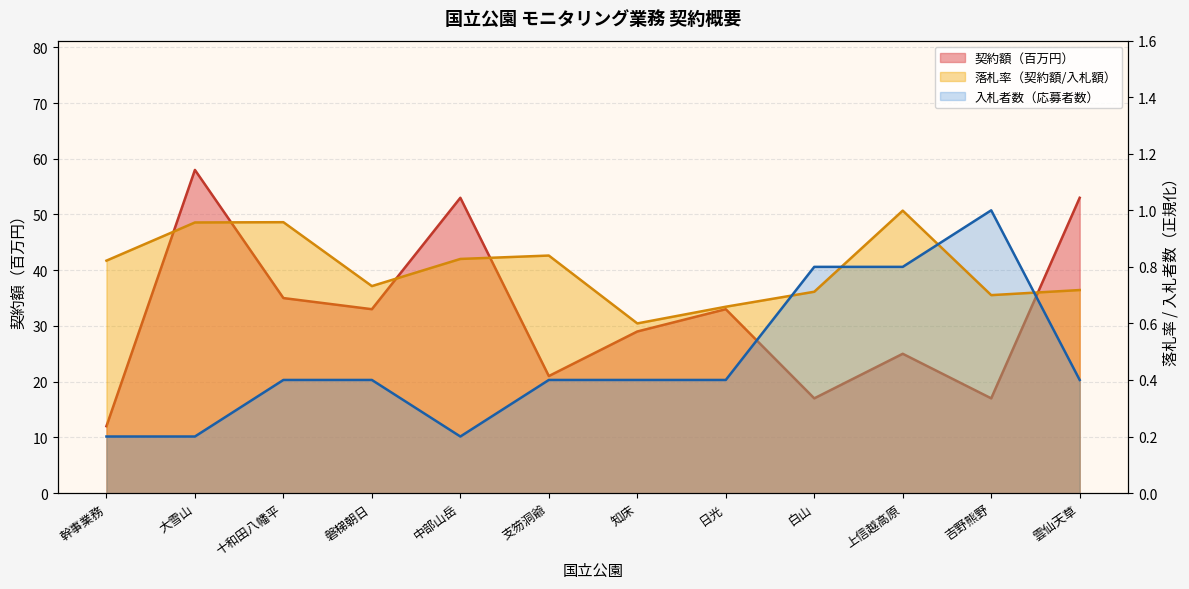

True or false: 契約額（百万円） and 落札率 cross at least once.

False